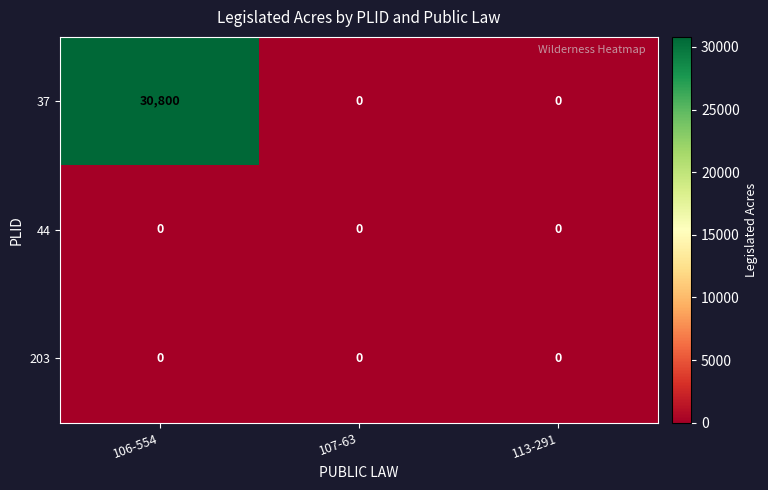

What is the sum of the 37 values at 106-554 and 107-63?

30800